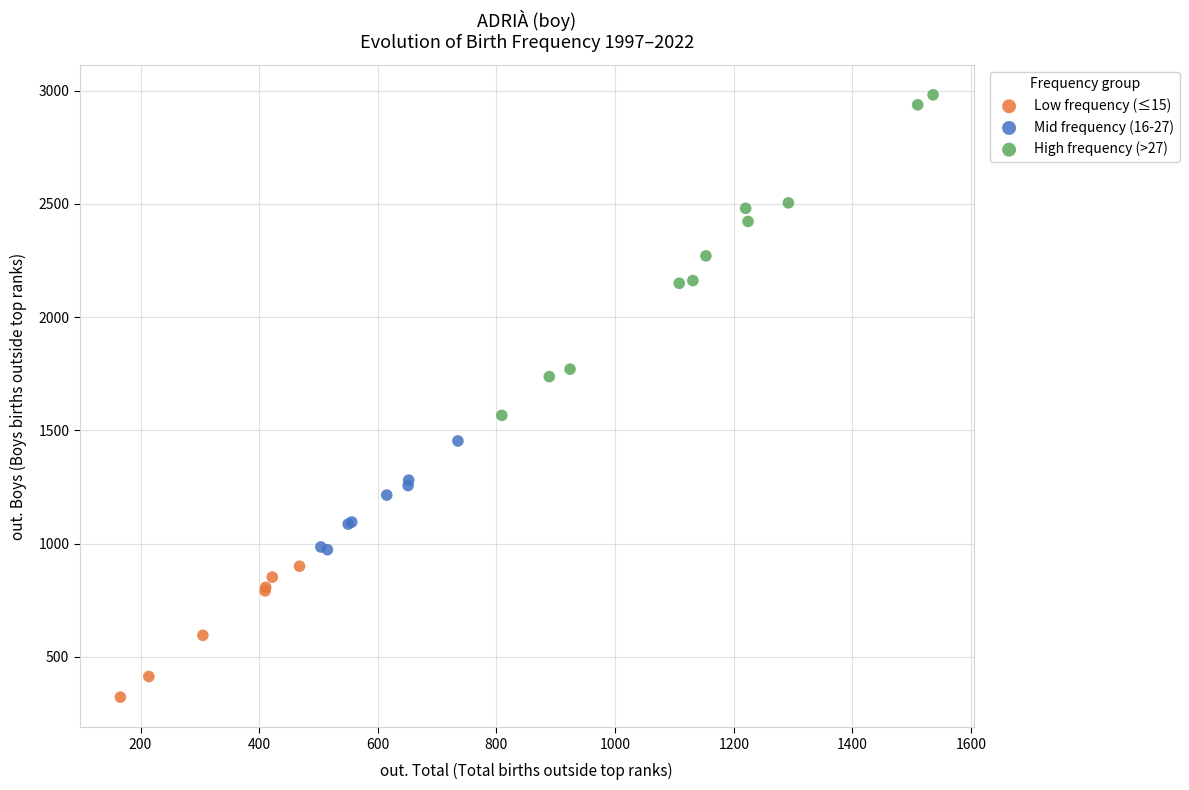

Which series reaches the maximum Y coordinate?

High frequency (>27)